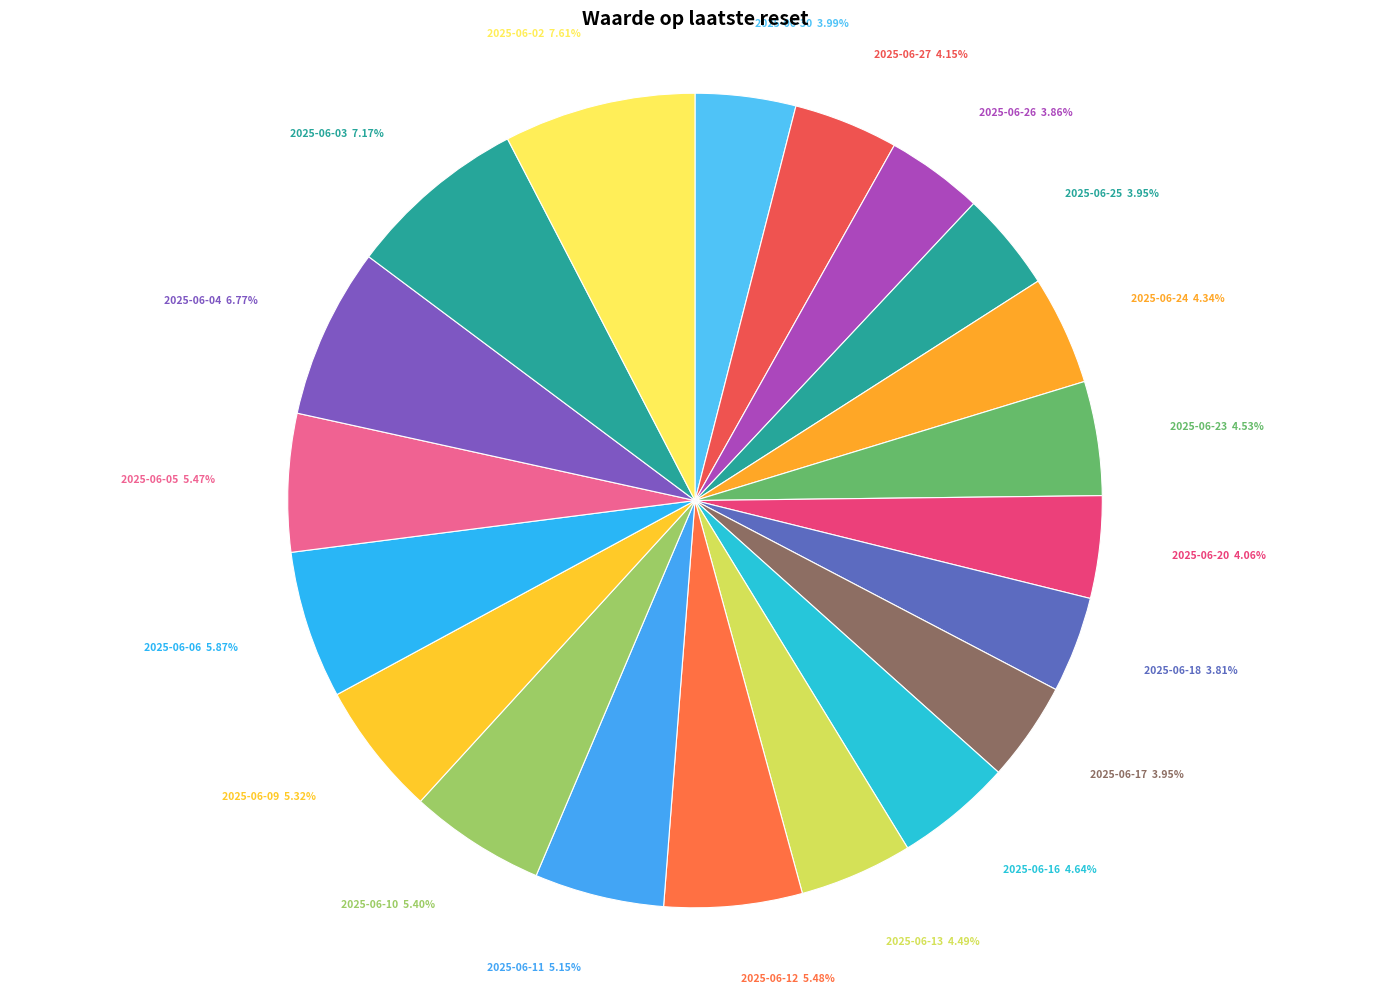

How many segments does this pie chart have?

20